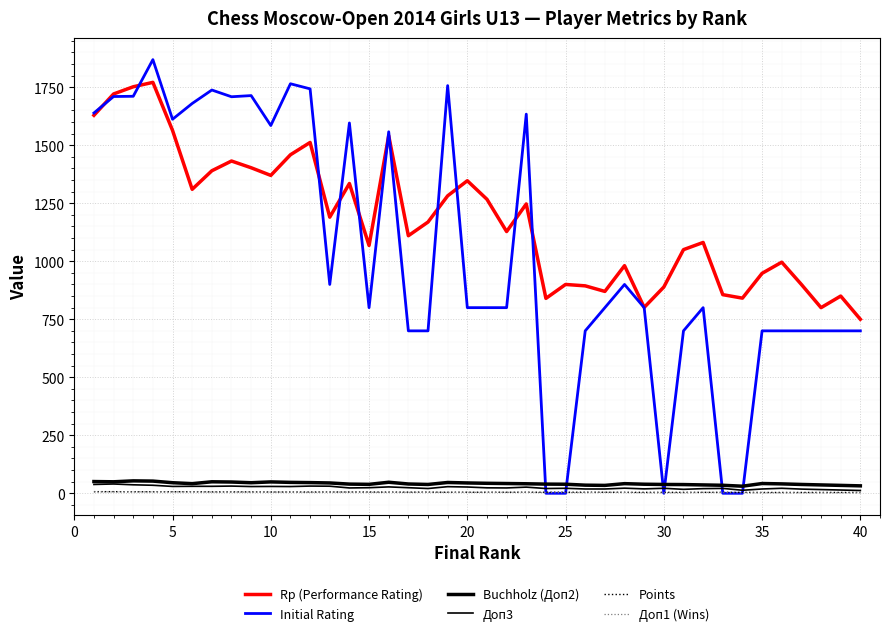

How many lines are shown in the chart?

6